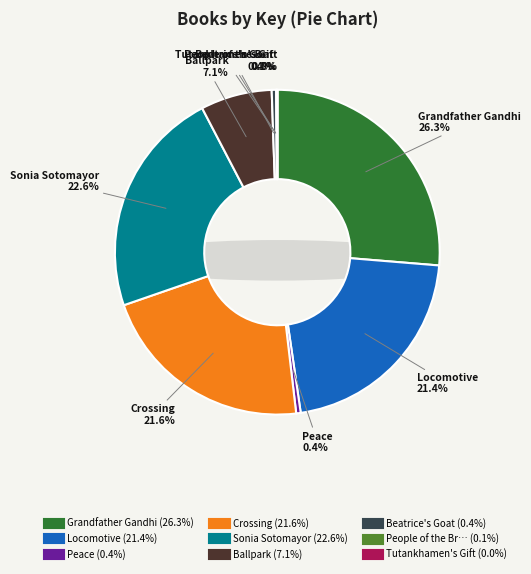

To the nearest percent, what is the difference between the People of the Breaking Day and Grandfather Gandhi slice percentages?

26%